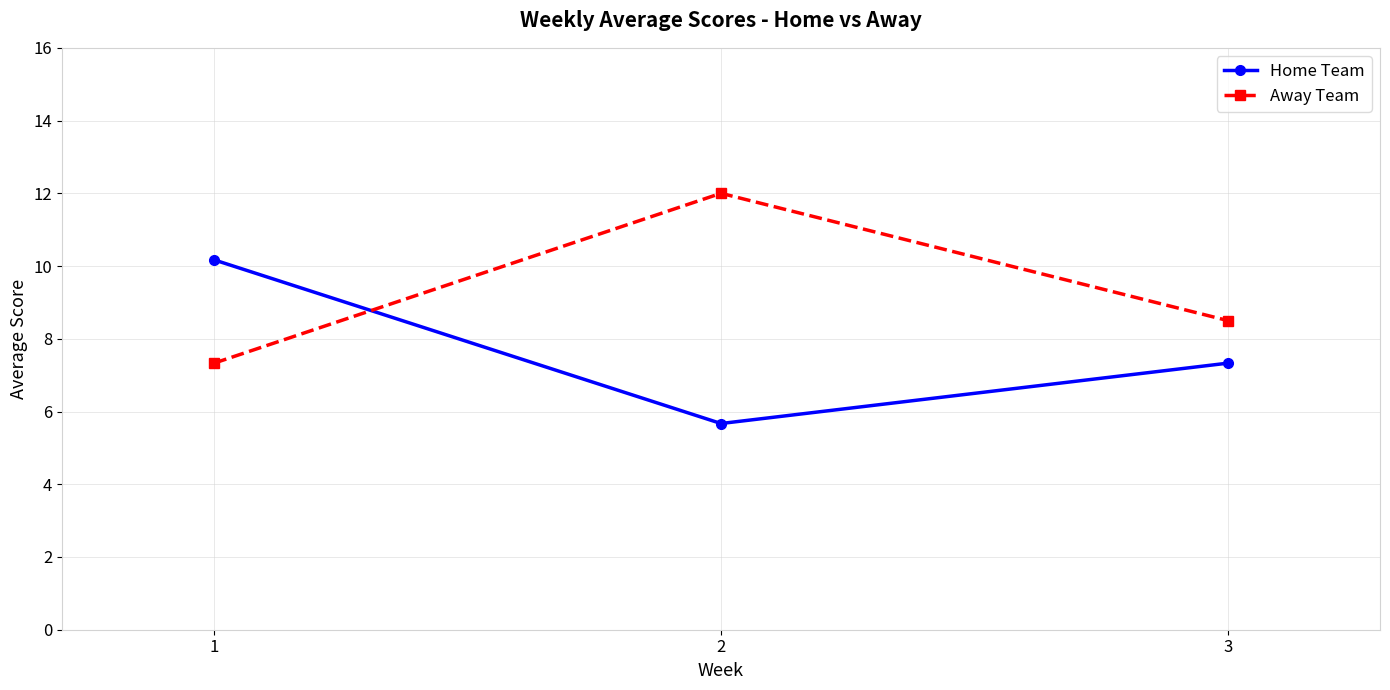

What is the approximate value of Home Team at 1?

10.2